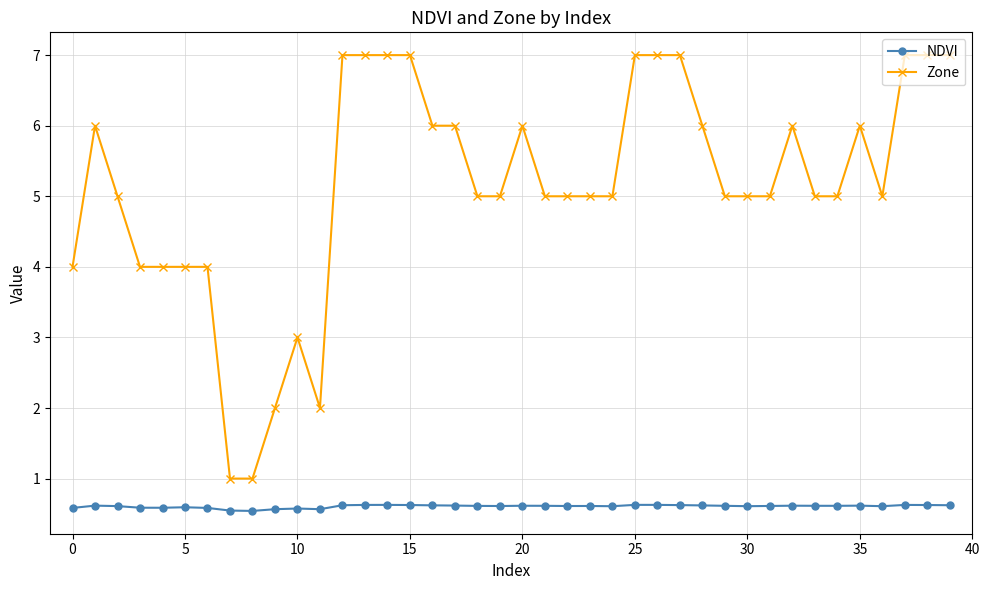

True or false: Zone has more than 2 interior local peaks.

True